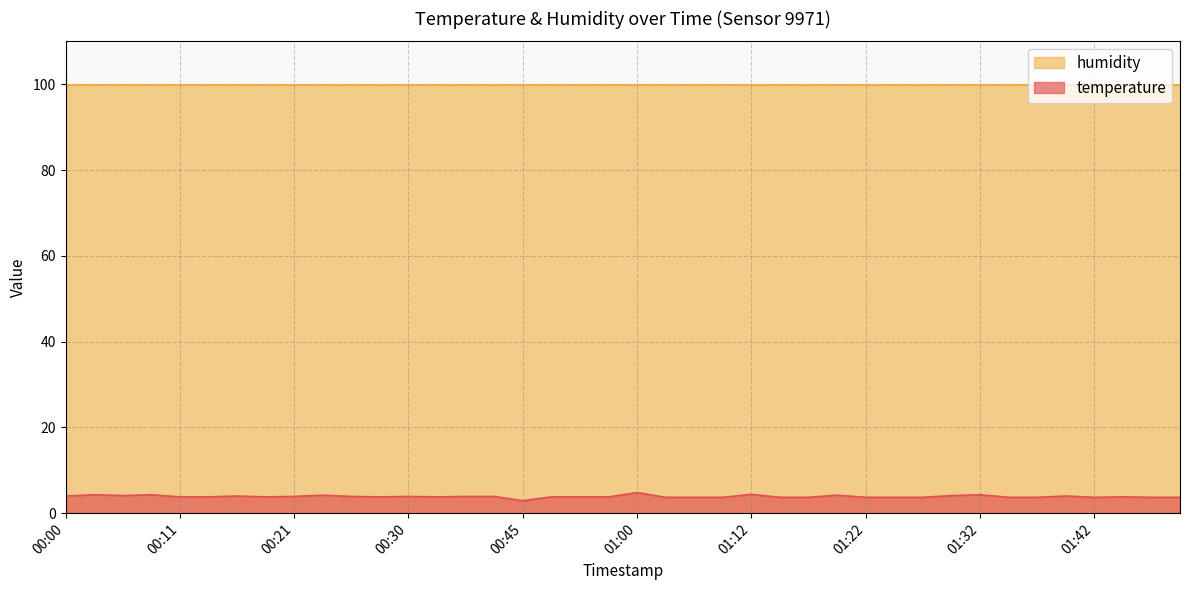

Which series has the largest total across all categories?

humidity